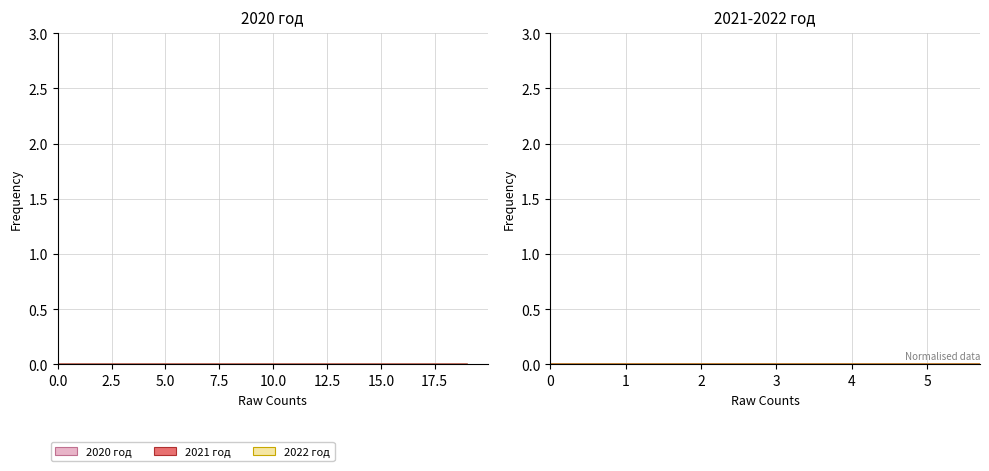

True or false: 2021 год has more than 2 points higher than both neighbors.

True